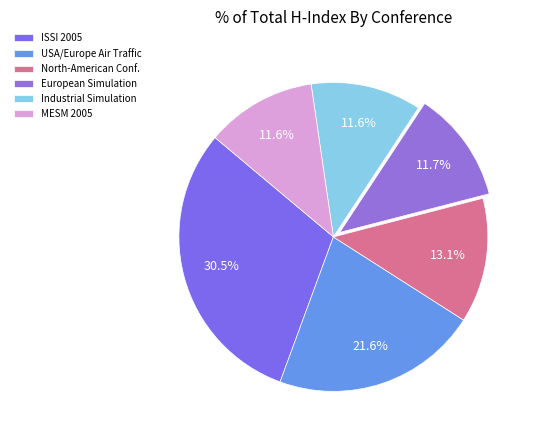

Which category has the biggest portion of the pie?

ISSI 2005